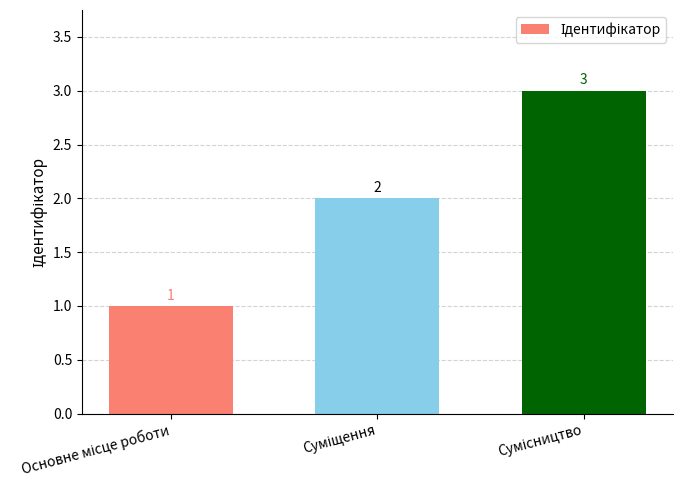

What is the value of the 3rd bar from the left?

3